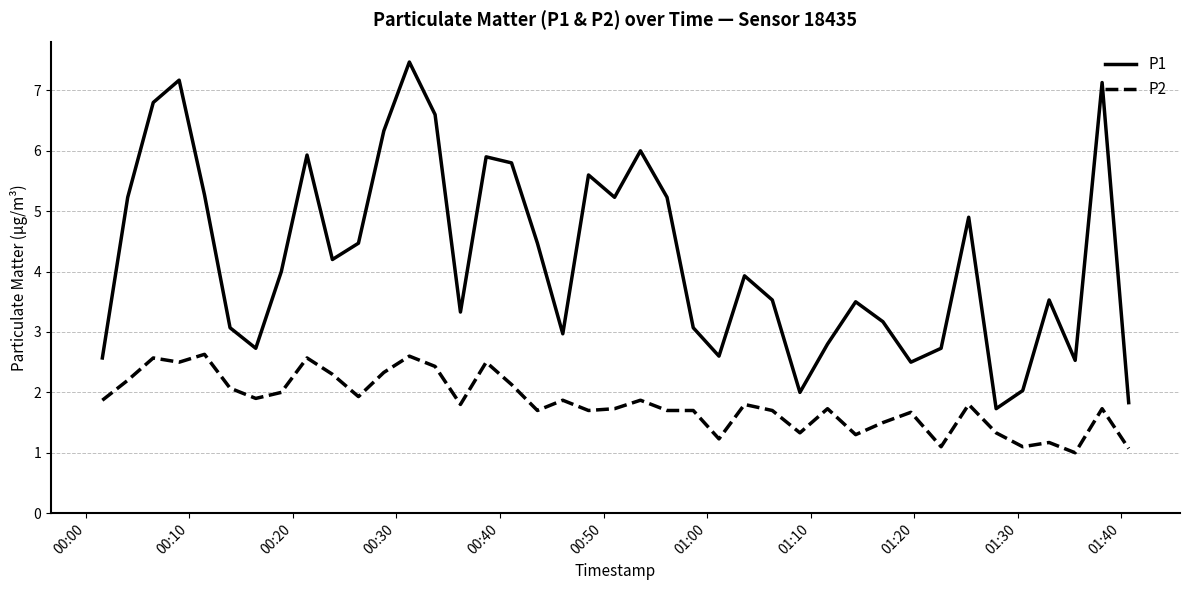

Rank the series by their average value, from lowest to highest.

P2, P1